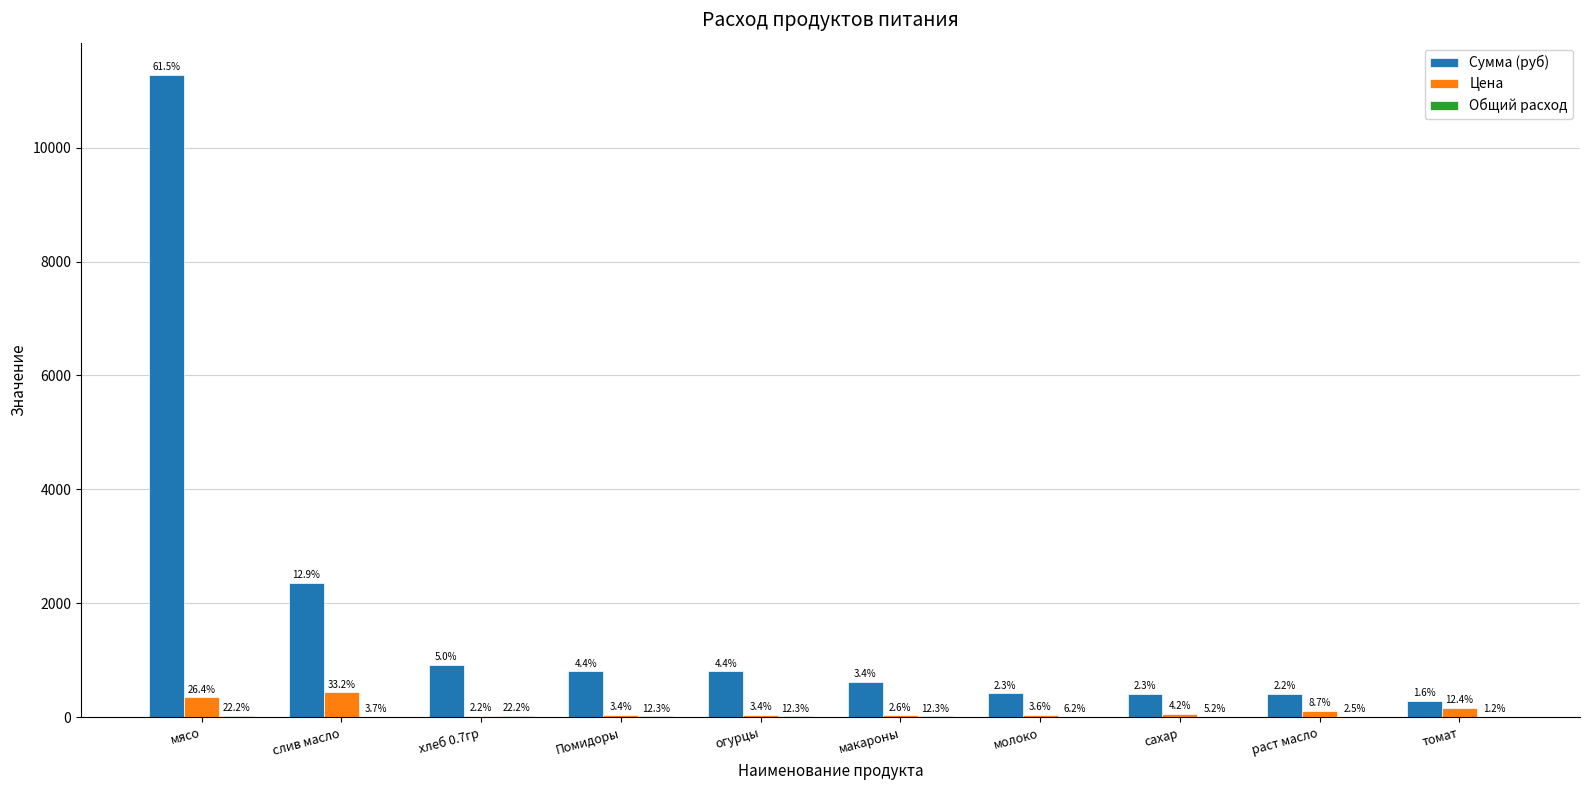

What is the minimum value shown in the chart?

1.8